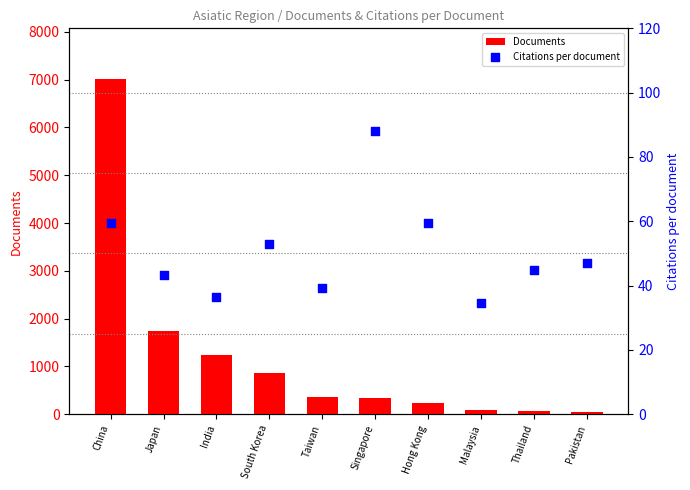

At how many categories does at least one series exceed 4580?

1